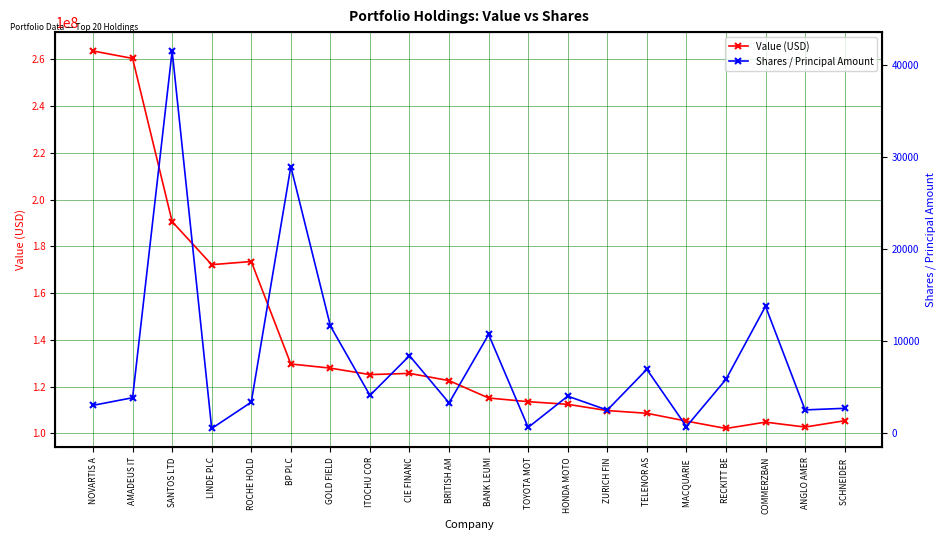

Which category has the lowest value across all series?

LINDE PLC